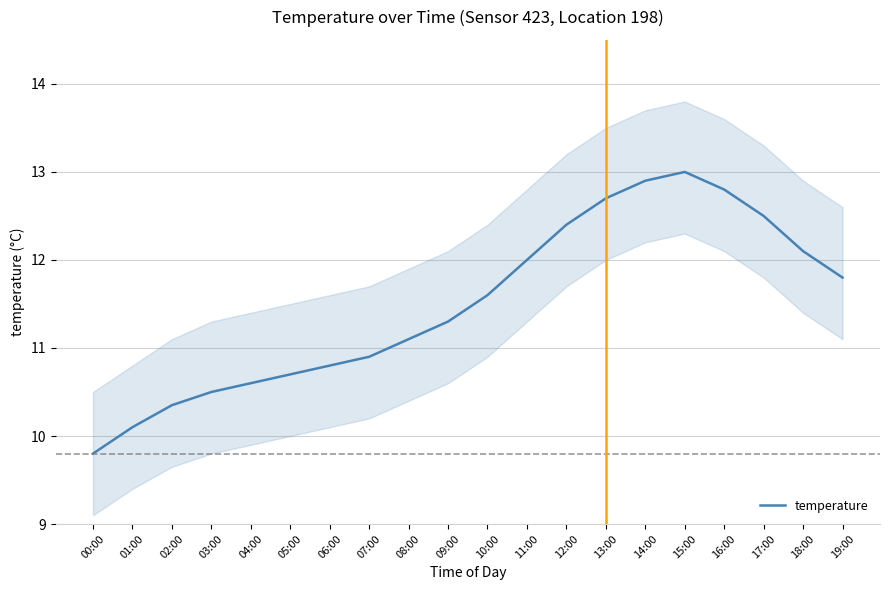

The value at 11:00 is 8.2. True or false?

False